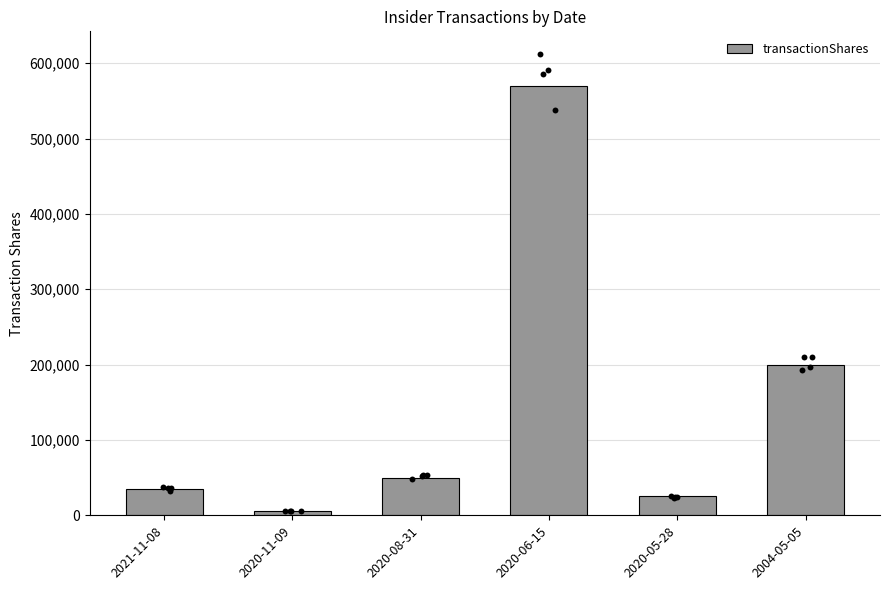

What is the ratio of the value at 2020-05-28 to the value at 2020-11-09?

4.5